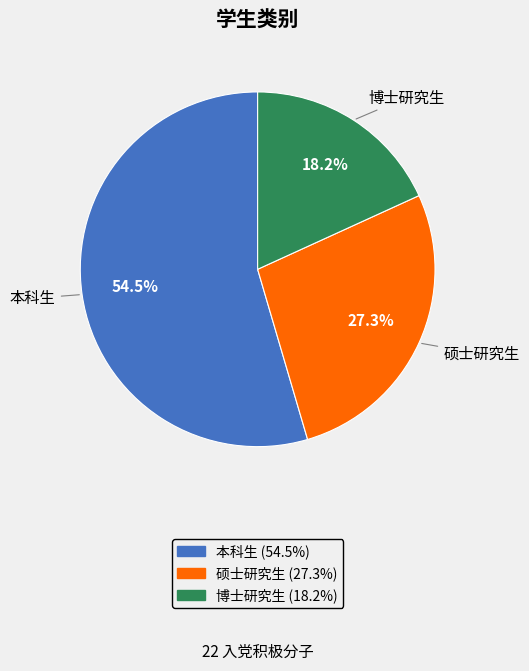

What is the ratio of the value at 博士研究生 to the value at 硕士研究生?

0.7